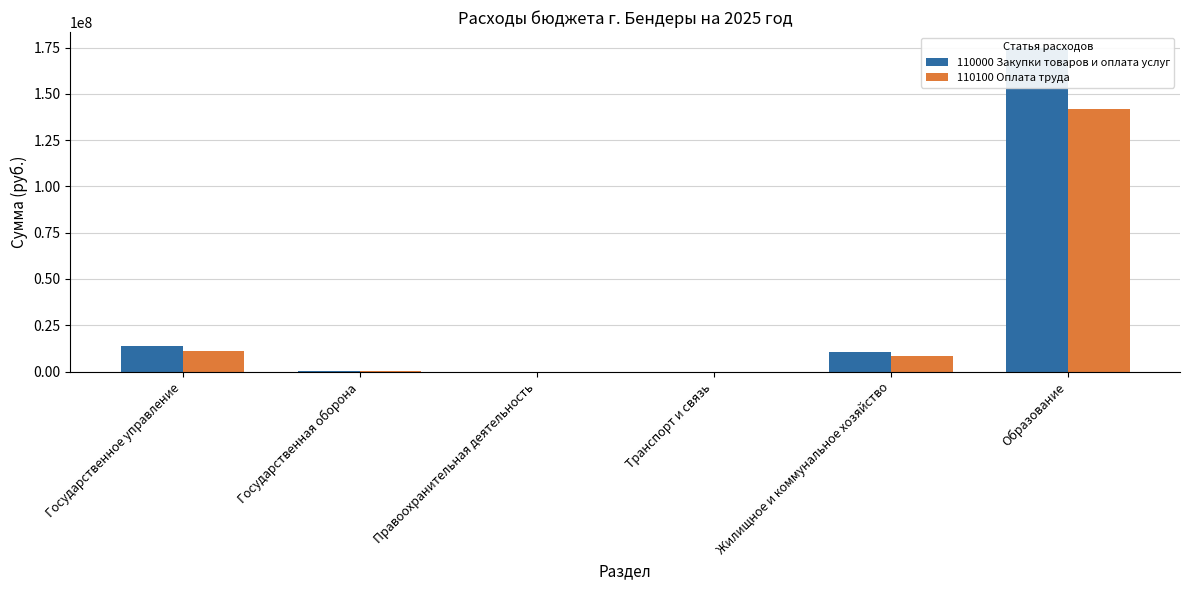

At which category is the sum across all series the highest?

Образование